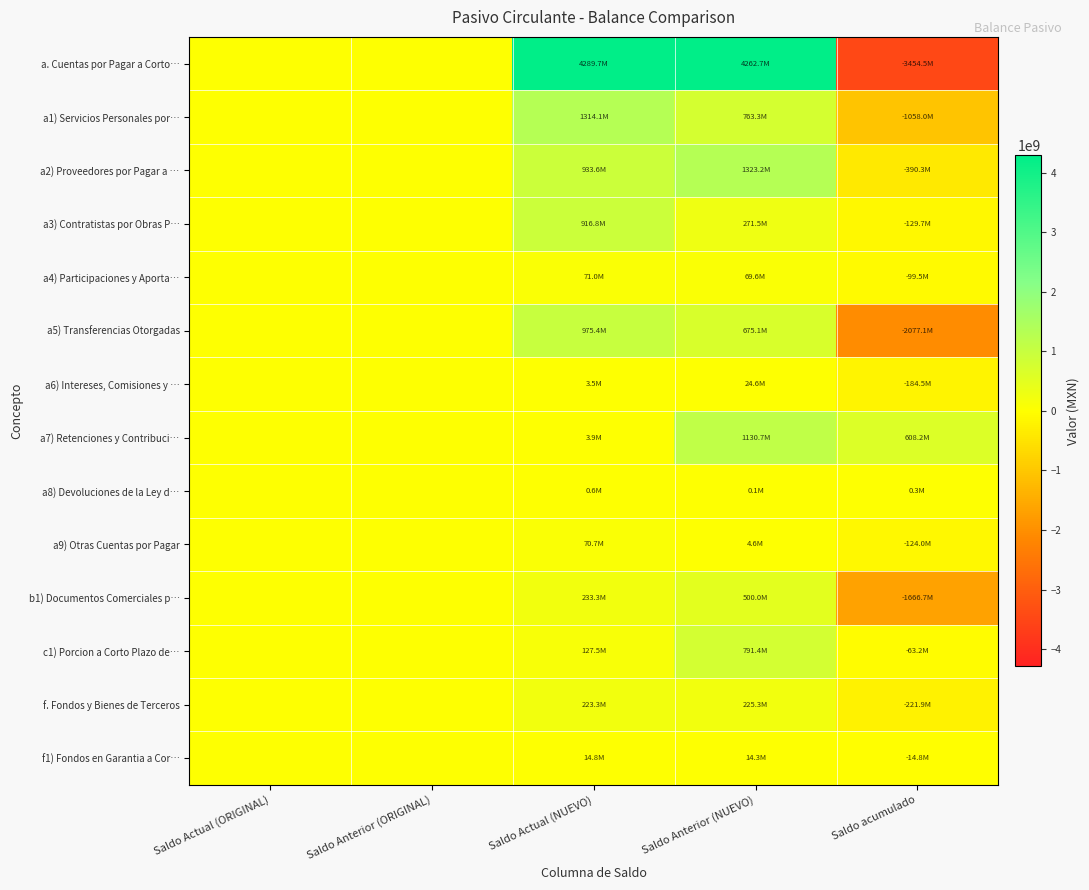

At which category does the chart reach its minimum across all series?

Saldo acumulado